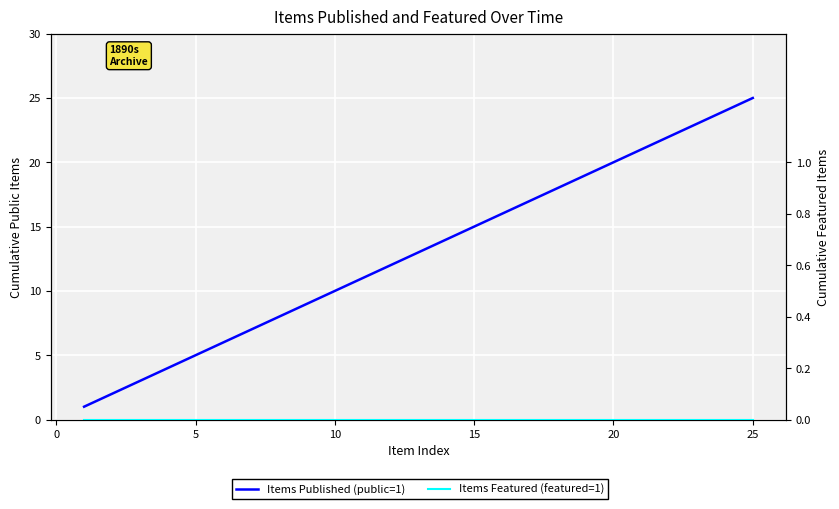

True or false: Items Featured (featured=1) and Items Published (public=1) intersect in this chart.

False